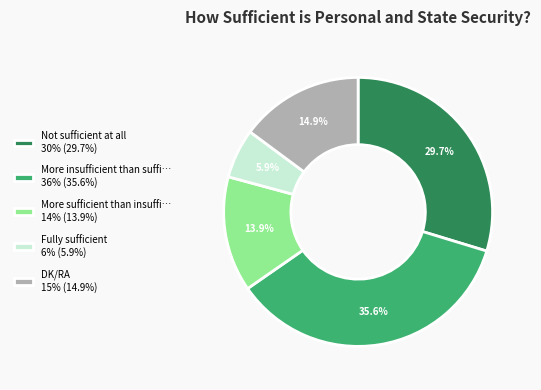

Does More insufficient than suffi… 36% (35.6%) account for over 50% of the chart?

No